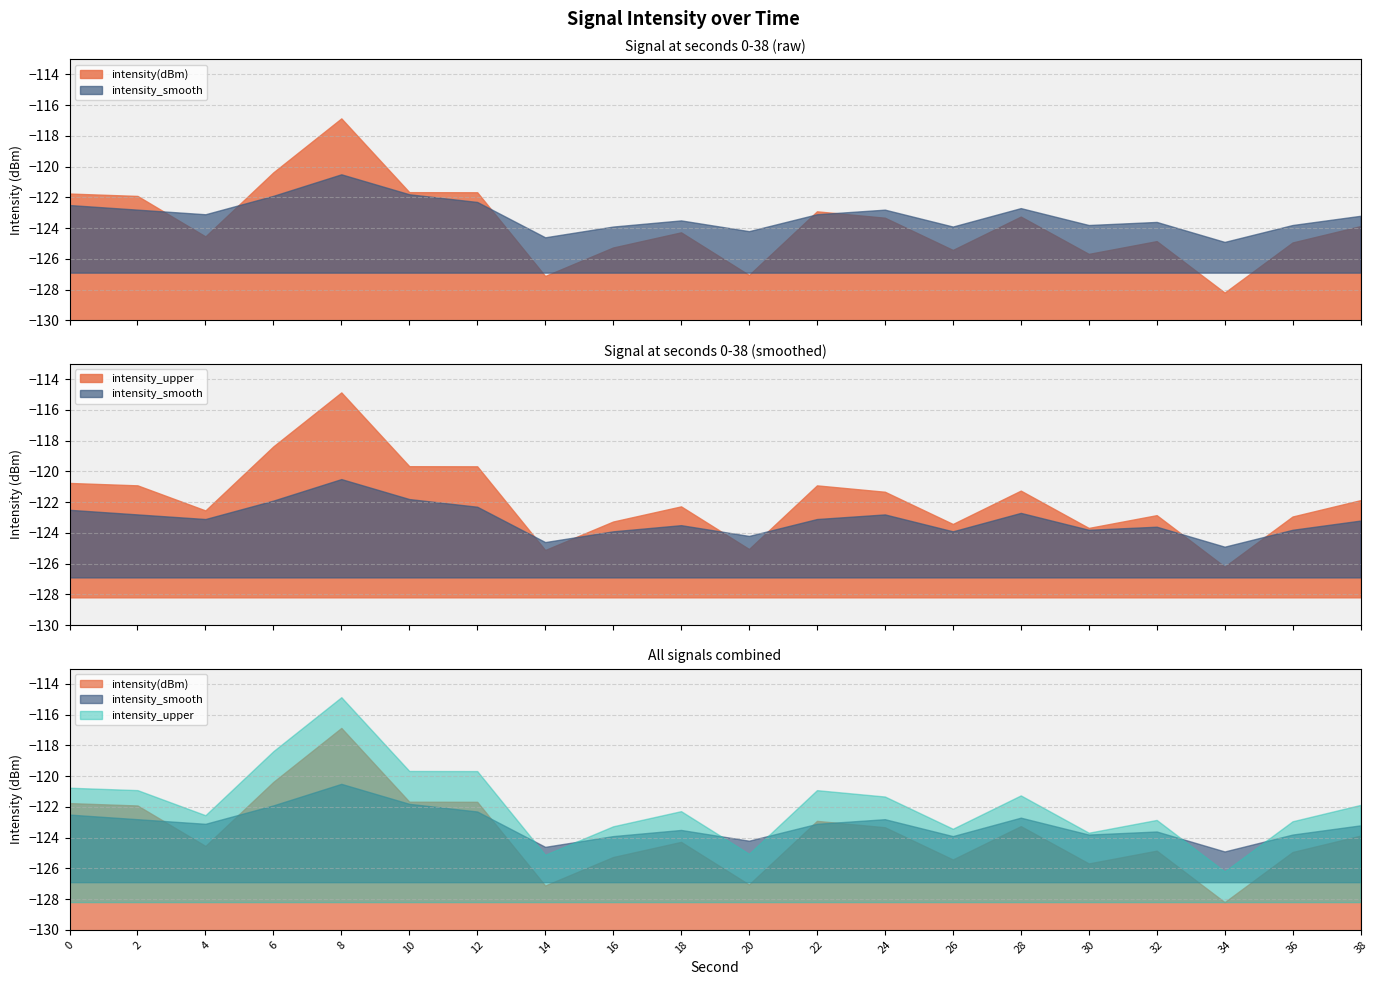

What value does the intensity_upper series have at 32?

-122.8